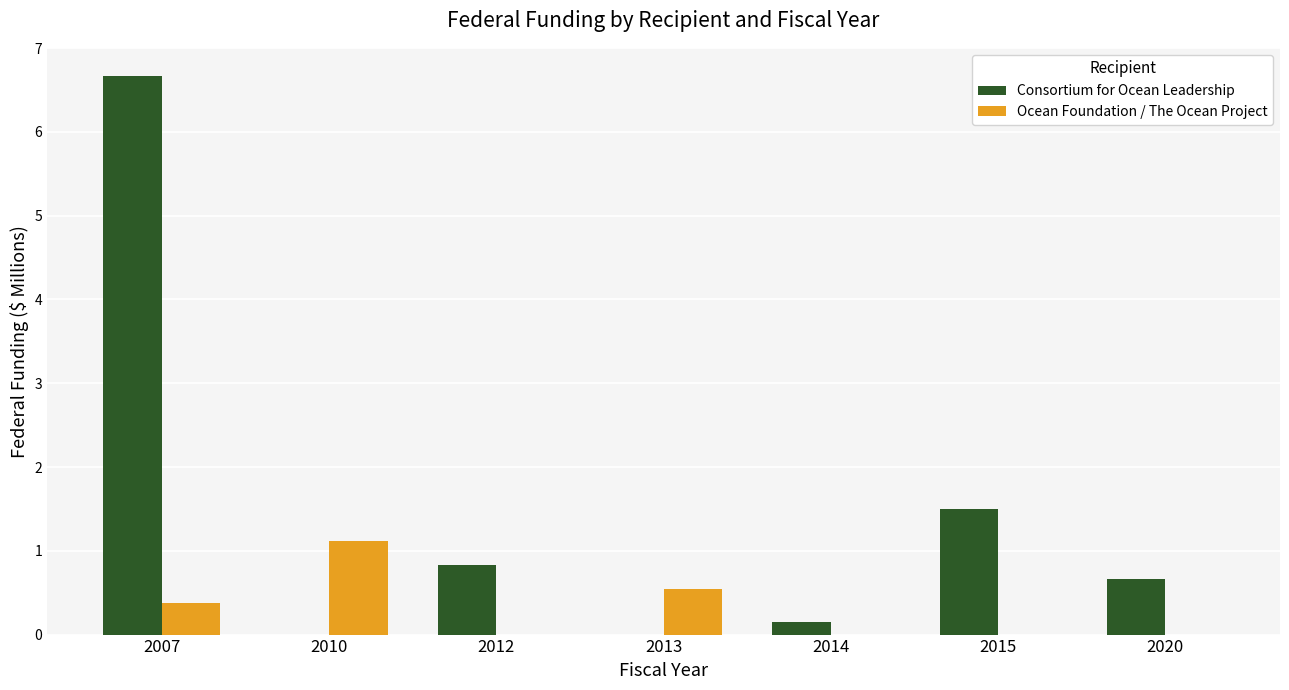

Which series has the largest total across all categories?

Consortium for Ocean Leadership